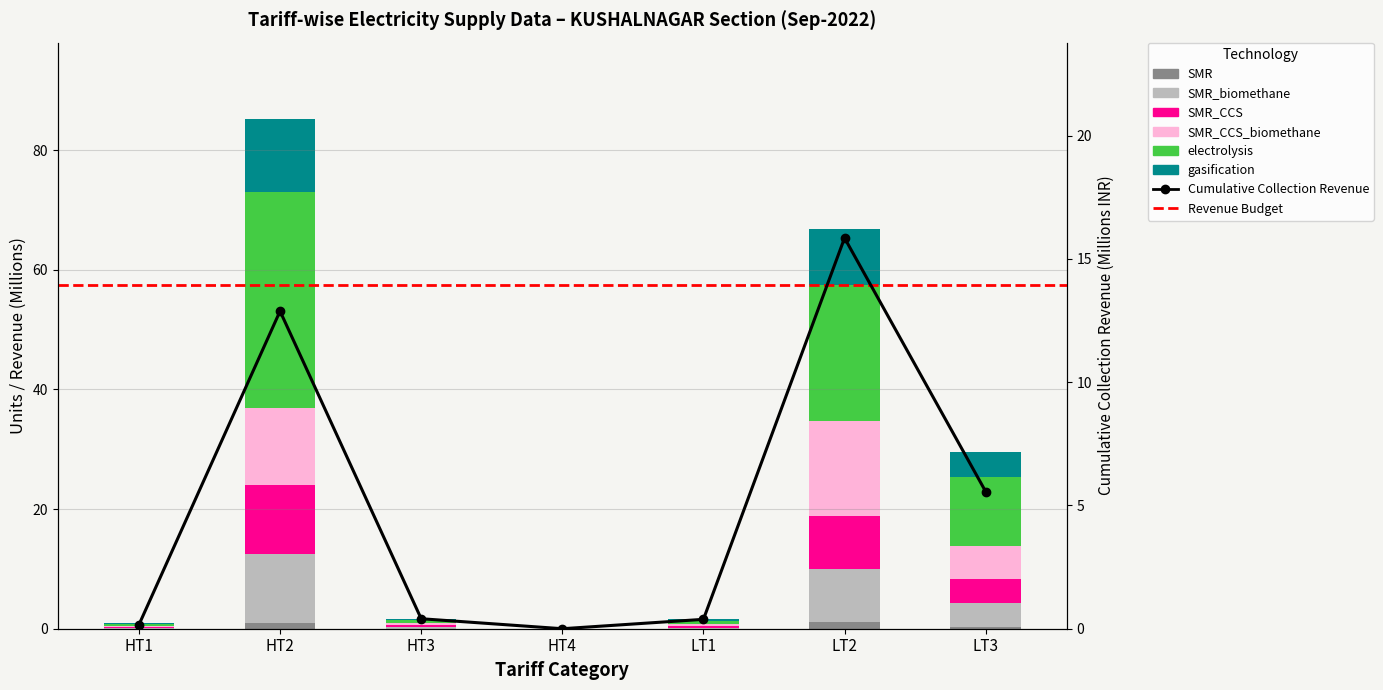

Is it true that SMR_CCS_biomethane equals 0.4 at HT3?

True